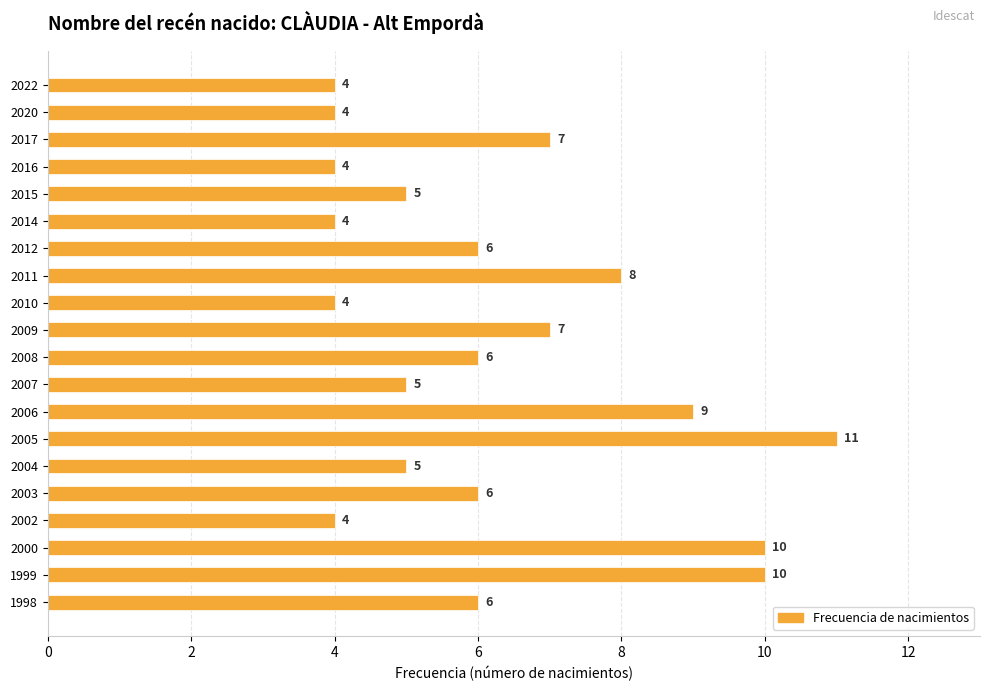

What is the value of the 15th bar from the top?

5